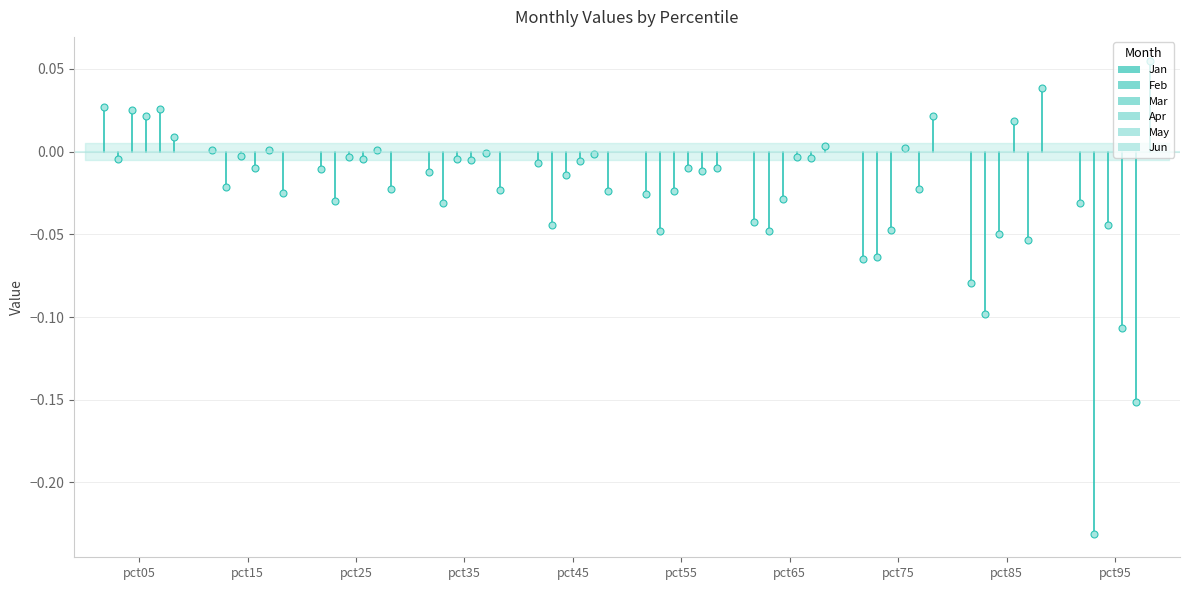

Reading left to right, transcribe all the data shown in this chart.

Jan: pct05=0.0	pct15=0.0	pct25=-0.0	pct35=-0.0	pct45=-0.0	pct55=-0.0	pct65=-0.0	pct75=-0.1	pct85=-0.1	pct95=-0.0
Feb: pct05=-0.0	pct15=-0.0	pct25=-0.0	pct35=-0.0	pct45=-0.0	pct55=-0.0	pct65=-0.0	pct75=-0.1	pct85=-0.1	pct95=-0.2
Mar: pct05=0.0	pct15=-0.0	pct25=-0.0	pct35=-0.0	pct45=-0.0	pct55=-0.0	pct65=-0.0	pct75=-0.0	pct85=-0.1	pct95=-0.0
Apr: pct05=0.0	pct15=-0.0	pct25=-0.0	pct35=-0.0	pct45=-0.0	pct55=-0.0	pct65=-0.0	pct75=0.0	pct85=0.0	pct95=-0.1
May: pct05=0.0	pct15=0.0	pct25=0.0	pct35=-0.0	pct45=-0.0	pct55=-0.0	pct65=-0.0	pct75=-0.0	pct85=-0.1	pct95=-0.2
Jun: pct05=0.0	pct15=-0.0	pct25=-0.0	pct35=-0.0	pct45=-0.0	pct55=-0.0	pct65=0.0	pct75=0.0	pct85=0.0	pct95=0.1